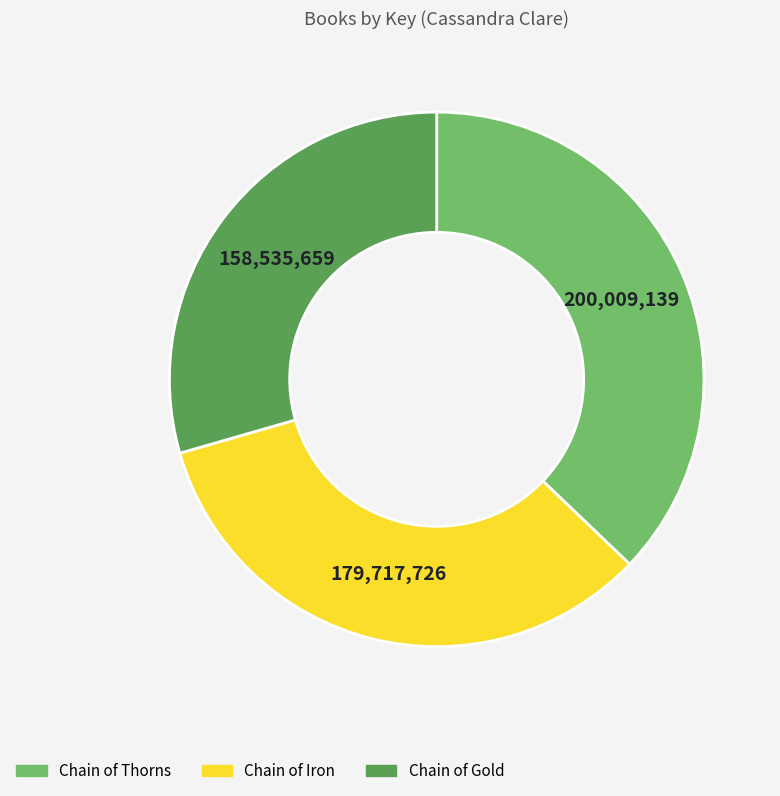

Rank the categories by value from highest to lowest.

Chain of Thorns, Chain of Iron, Chain of Gold